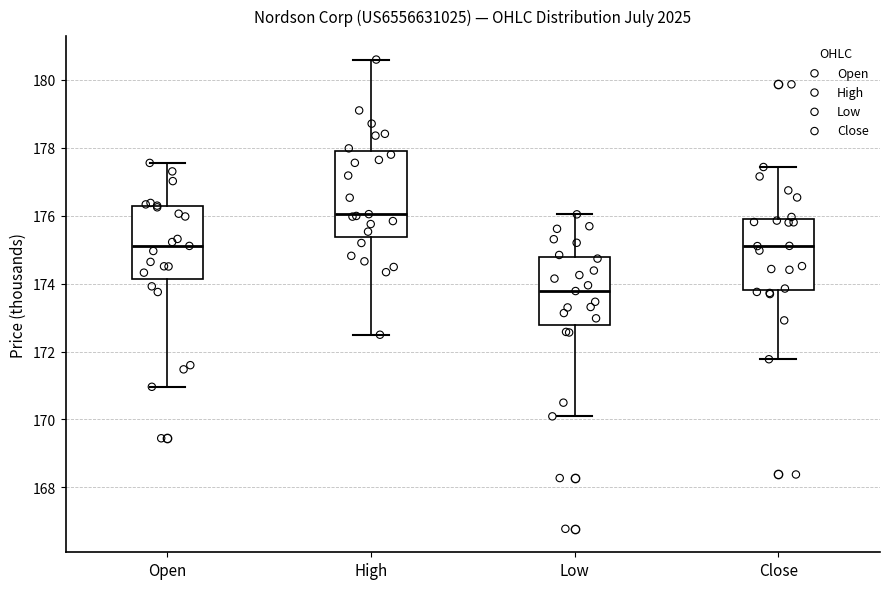

Which box's median line is the highest?

High